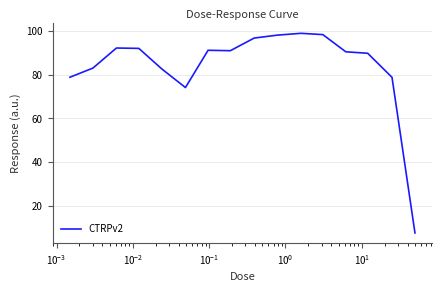

What is the minimum value shown in the chart?

7.6